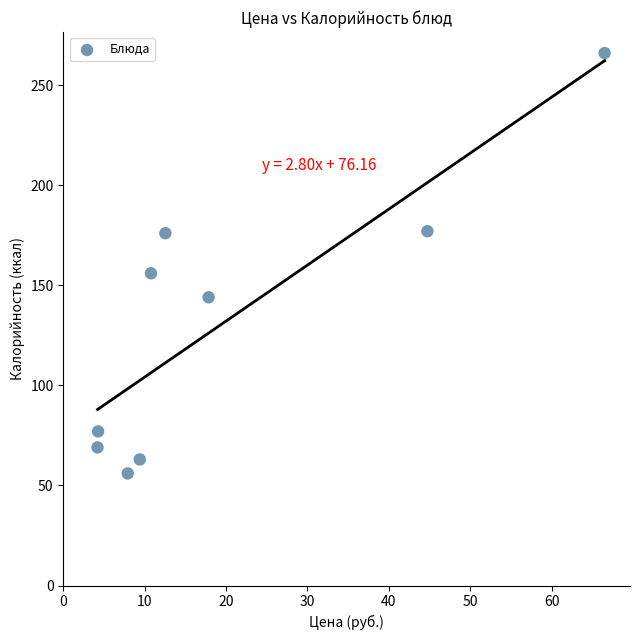

What is the average Y value?

132